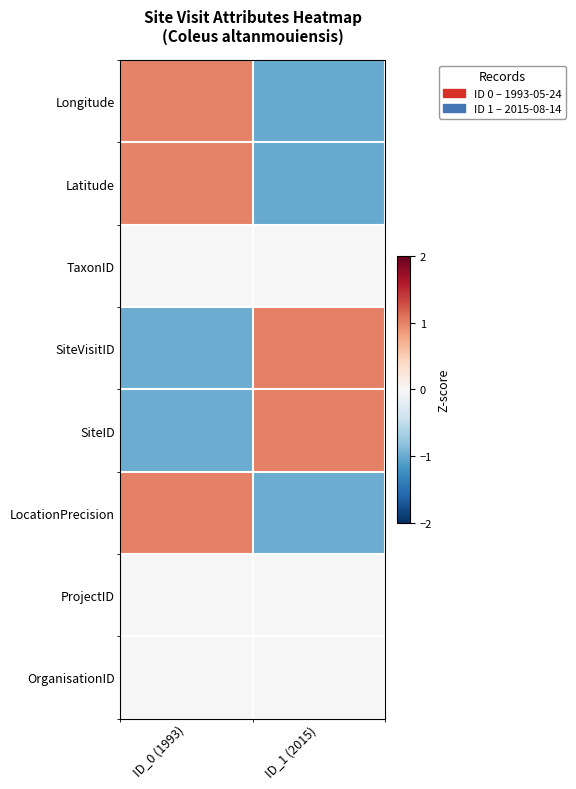

Reading left to right, list all the values displayed in this chart.

Longitude: ID_0 (1993)=1.0	ID_1 (2015)=-1.0
Latitude: ID_0 (1993)=1.0	ID_1 (2015)=-1.0
TaxonID: ID_0 (1993)=0.0	ID_1 (2015)=0.0
SiteVisitID: ID_0 (1993)=-1.0	ID_1 (2015)=1.0
SiteID: ID_0 (1993)=-1.0	ID_1 (2015)=1.0
LocationPrecision: ID_0 (1993)=1.0	ID_1 (2015)=-1.0
ProjectID: ID_0 (1993)=0.0	ID_1 (2015)=0.0
OrganisationID: ID_0 (1993)=0.0	ID_1 (2015)=0.0